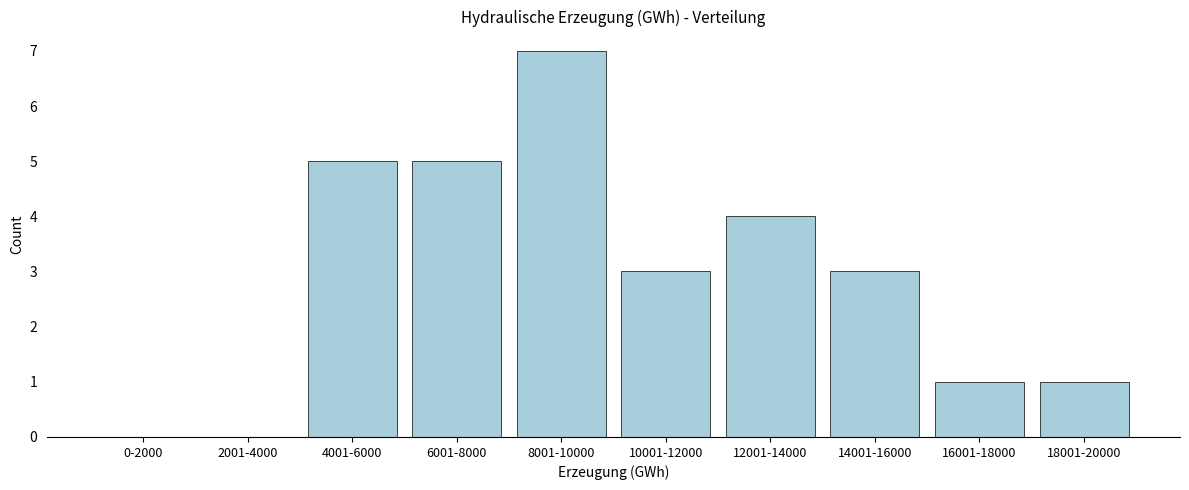

Reading left to right, list all the values displayed in this chart.

0-2000=0	2001-4000=0	4001-6000=5	6001-8000=5	8001-10000=7	10001-12000=3	12001-14000=4	14001-16000=3	16001-18000=1	18001-20000=1